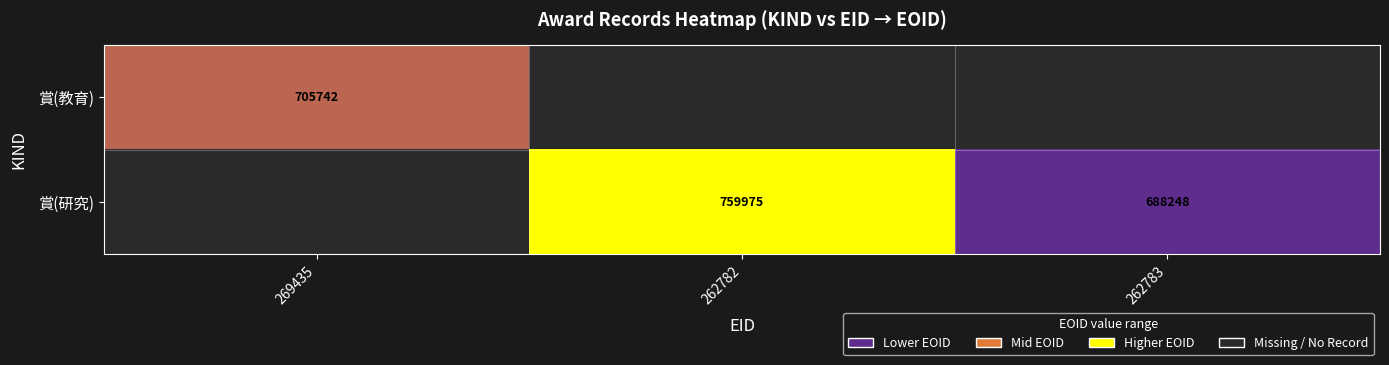

Between 262783 and 262782, which is larger?

262782